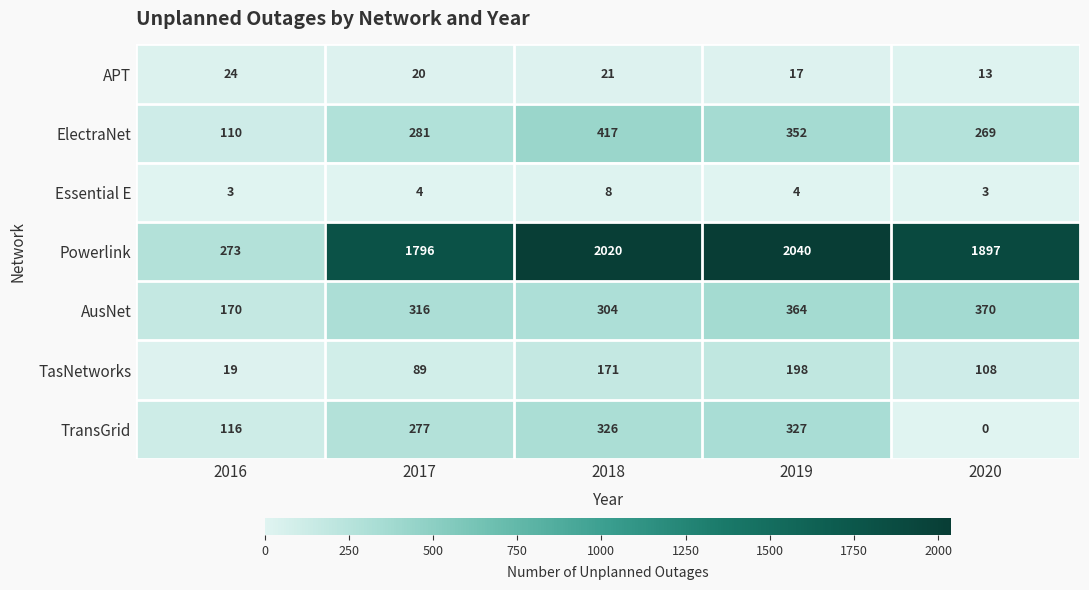

At how many categories does at least one series exceed 1445?

4